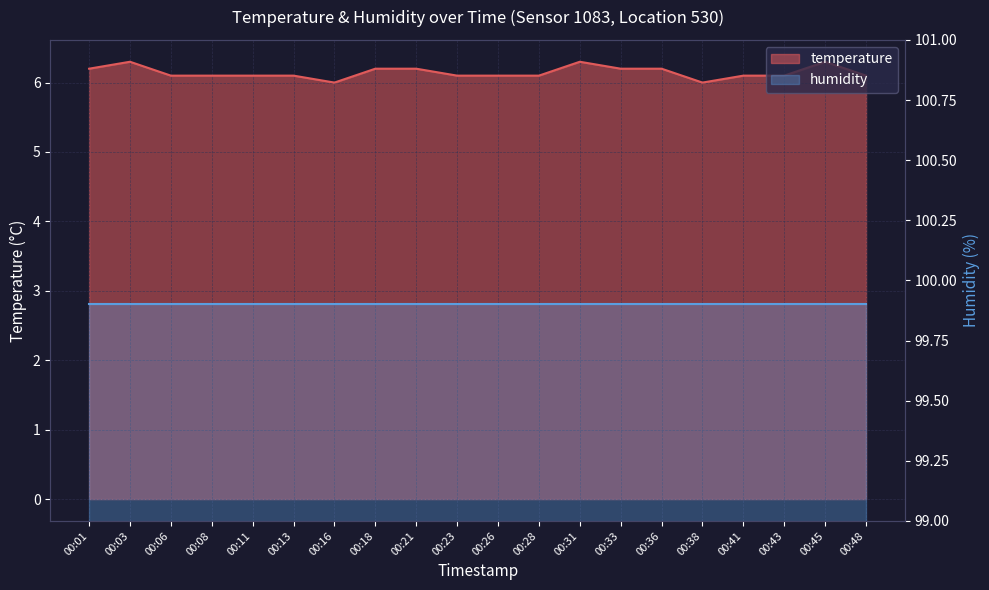

True or false: the data shows 6.2 at 00:01.

True